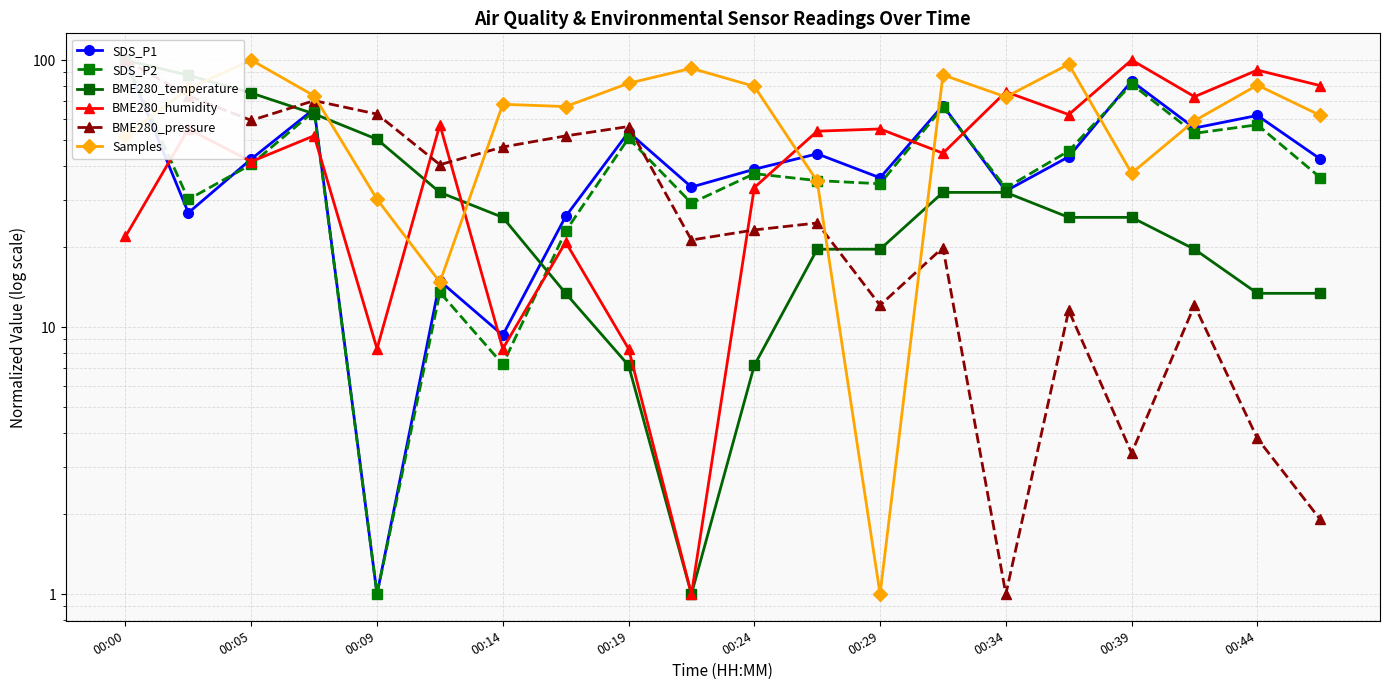

Which series ends up on top after the final intersection of BME280_pressure and BME280_humidity?

BME280_humidity